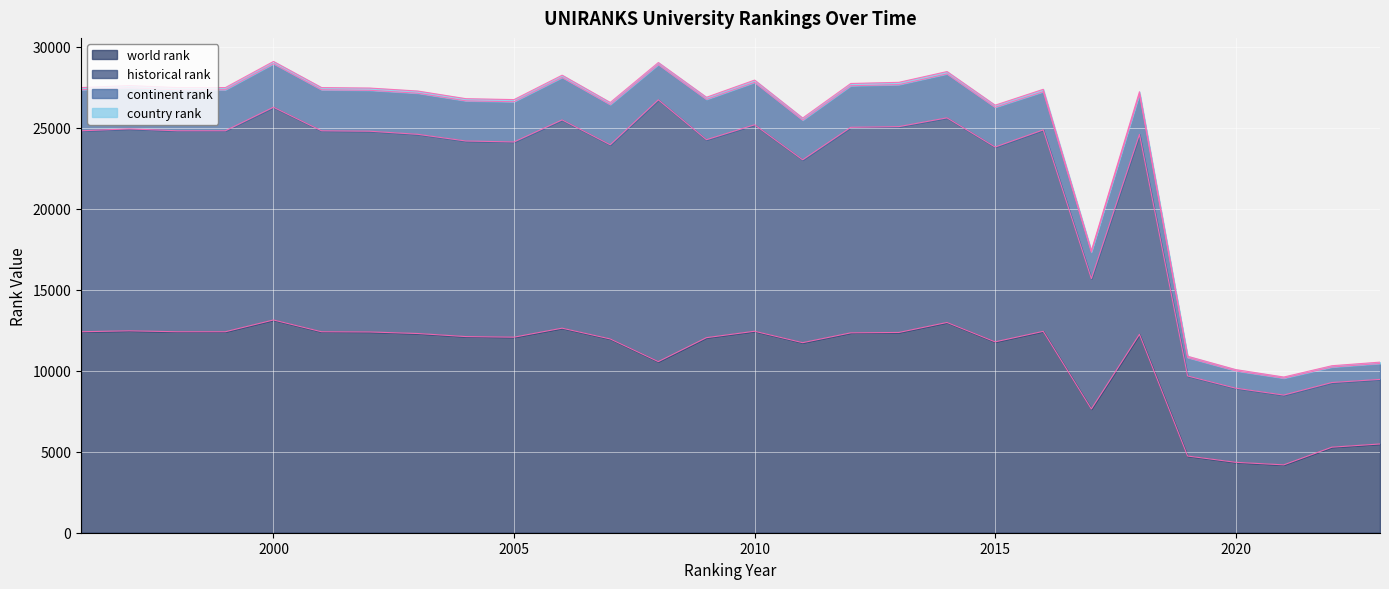

True or false: continent rank and world rank intersect in this chart.

False